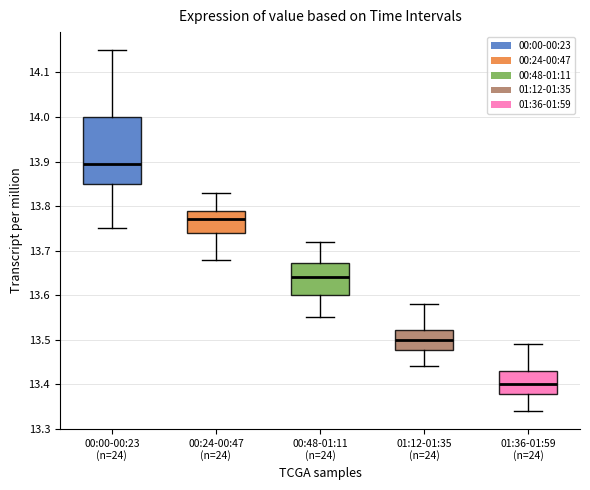

Reading left to right, read every box against the y-axis: the position of its median line, the range the box covers, and the ends of its whiskers. The values are not printed on the chart, so give them approximately, as read against the axis.

00:00-00:23 (n=24): median 13.90, box 13.85 to 14.00, whiskers 13.75 to 14.15
00:24-00:47 (n=24): median 13.77, box 13.74 to 13.79, whiskers 13.68 to 13.83
00:48-01:11 (n=24): median 13.64, box 13.60 to 13.67, whiskers 13.55 to 13.72
01:12-01:35 (n=24): median 13.50, box 13.48 to 13.52, whiskers 13.44 to 13.58
01:36-01:59 (n=24): median 13.40, box 13.38 to 13.43, whiskers 13.34 to 13.49